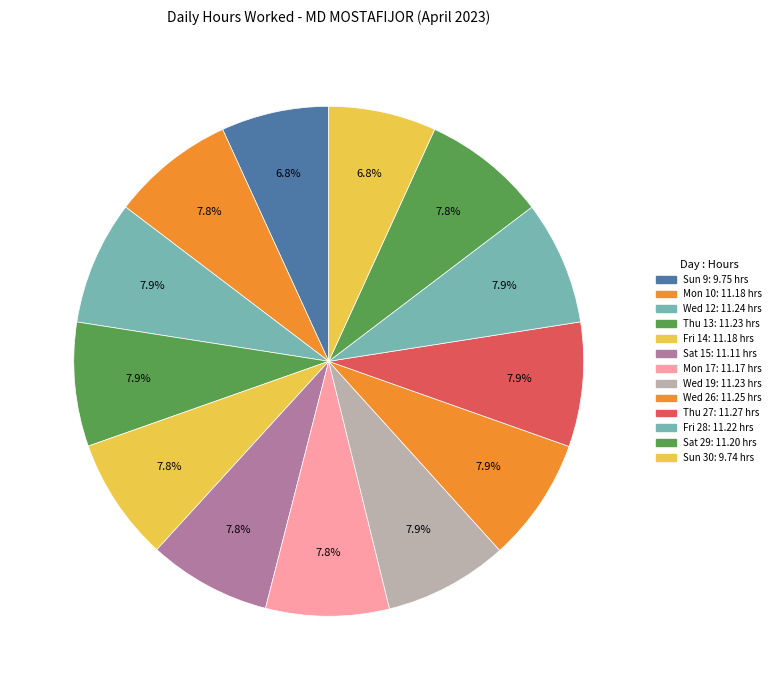

Is there any slice that represents more than half of the pie?

No